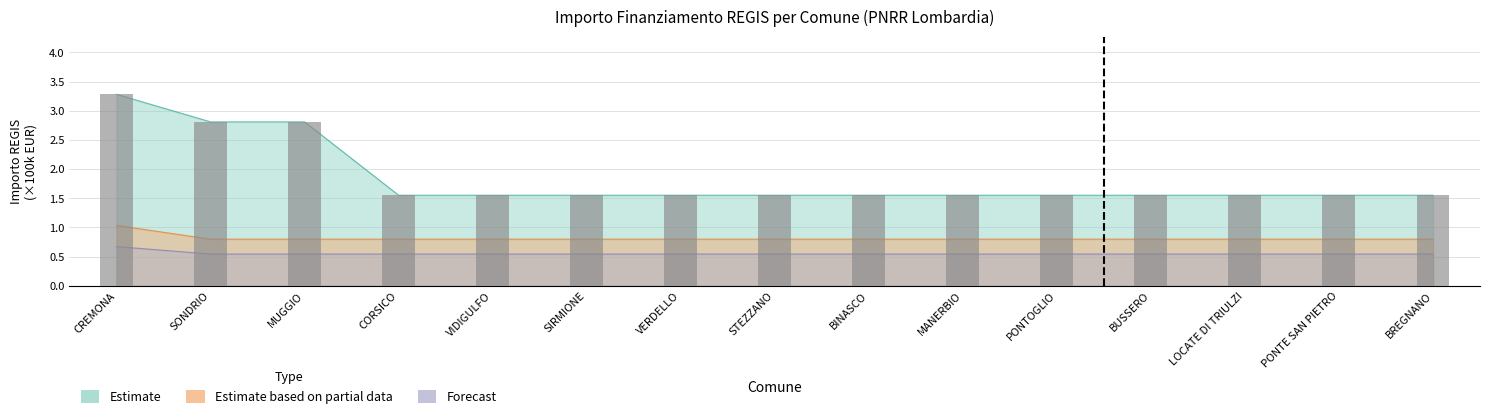

Which has a higher value, STEZZANO or CORSICO?

STEZZANO